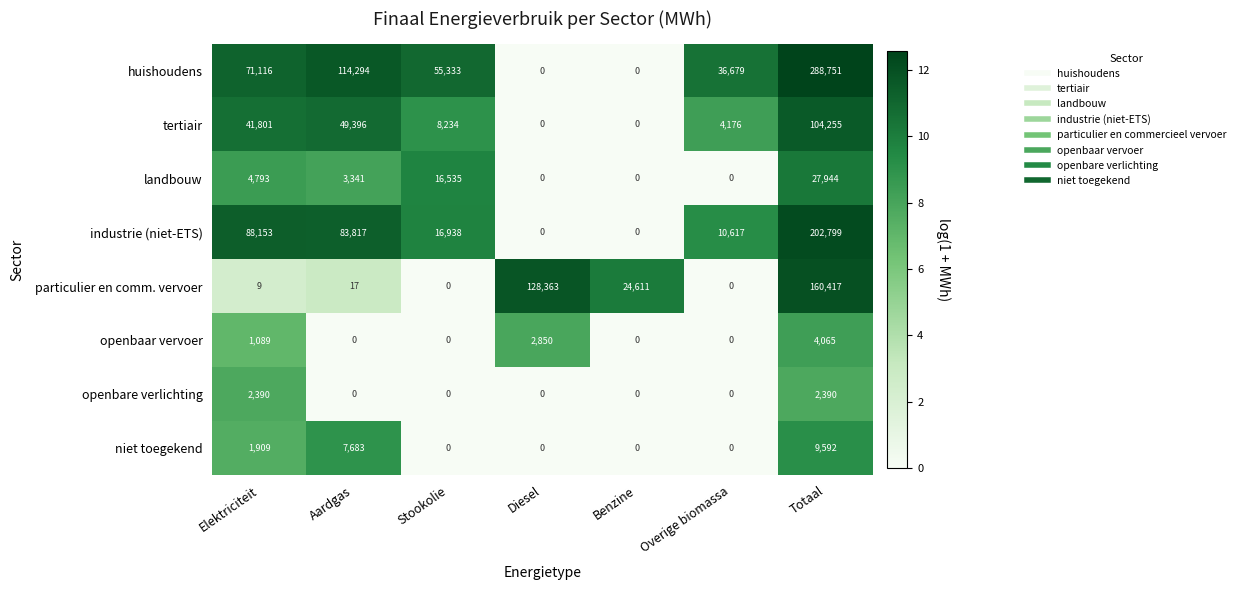

What is the difference between the second highest and second lowest values in the openbare verlichting series?

2390